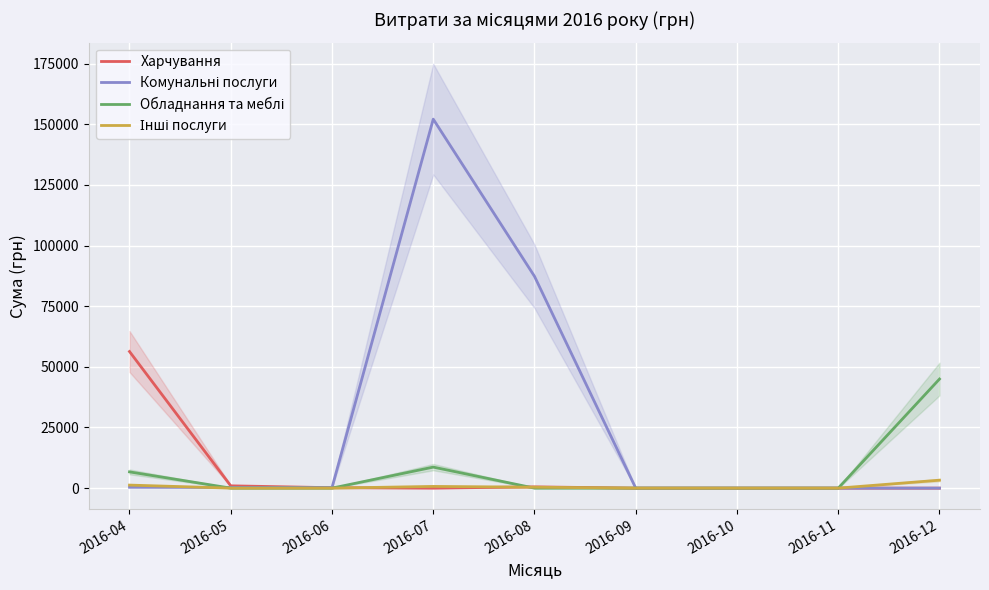

In Комунальні послуги, how many points are higher than both neighbors (excluding endpoints)?

1